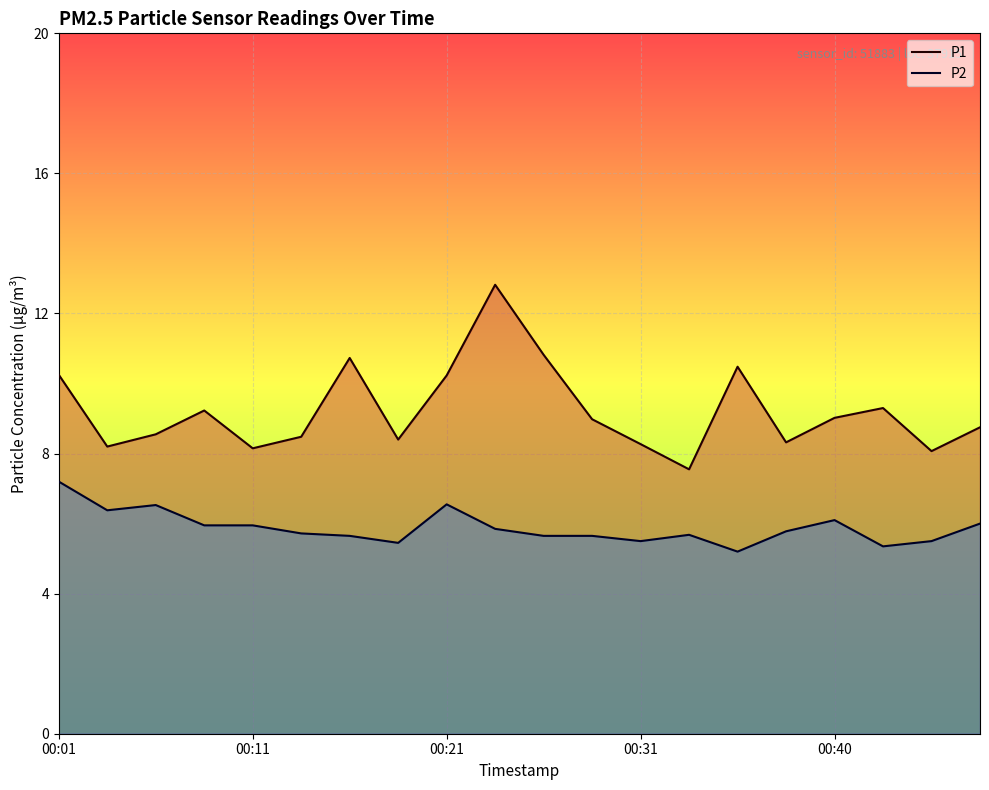

True or false: P1 and P2 cross at least once.

False